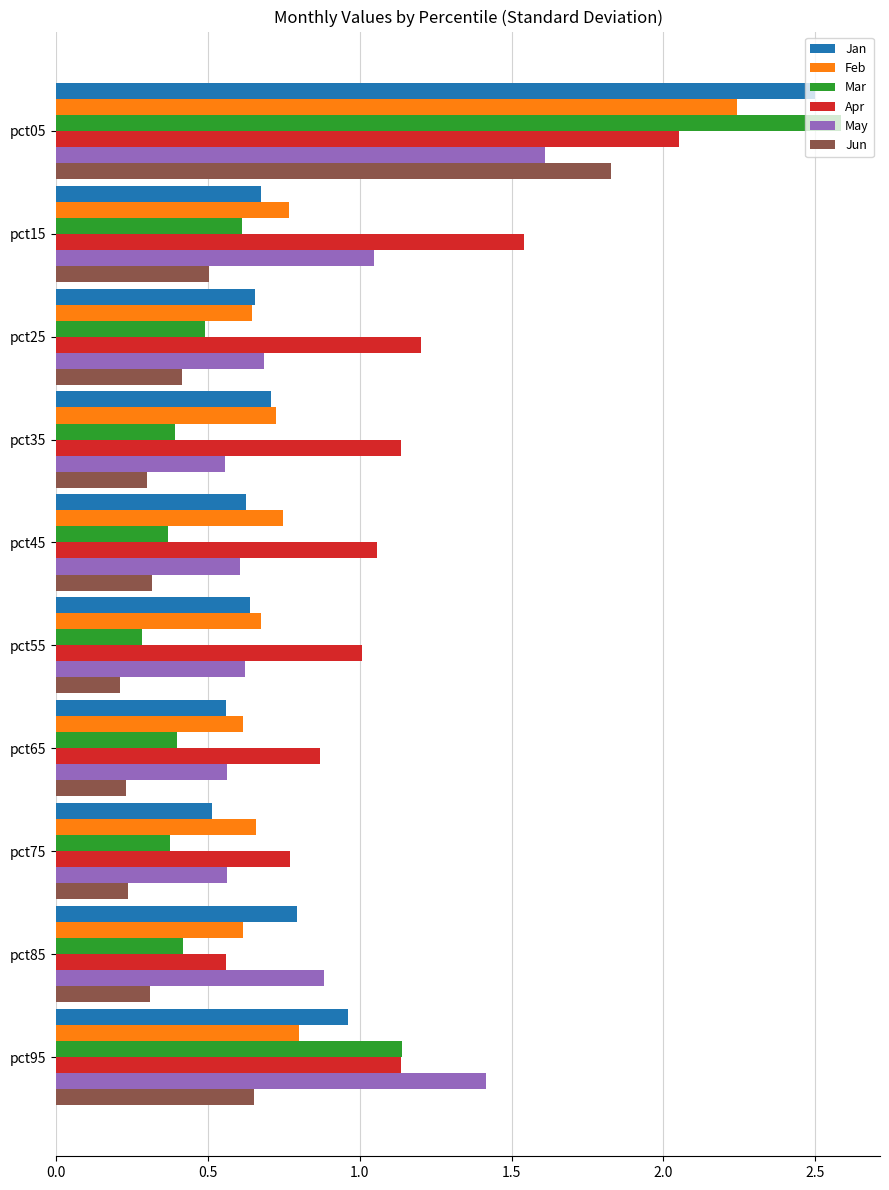

Which category has the lowest value in the Mar series?

pct55